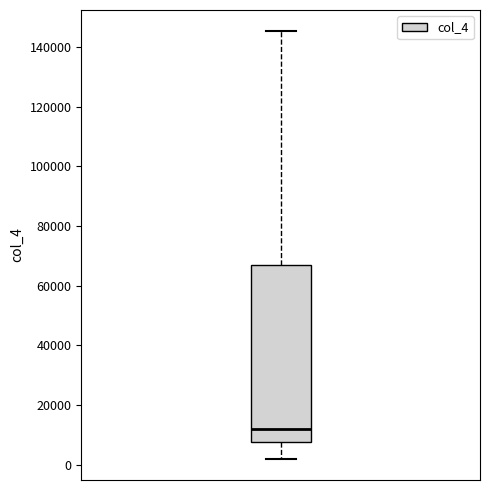

Transcribe this box plot: give where the median line is, the range the box spans, and where the two whiskers end, as read against the y-axis. The values are not printed on the chart, so give them approximately, as read against the axis.

median 12000, box 8000 to 66000, whiskers 2000 to 146000